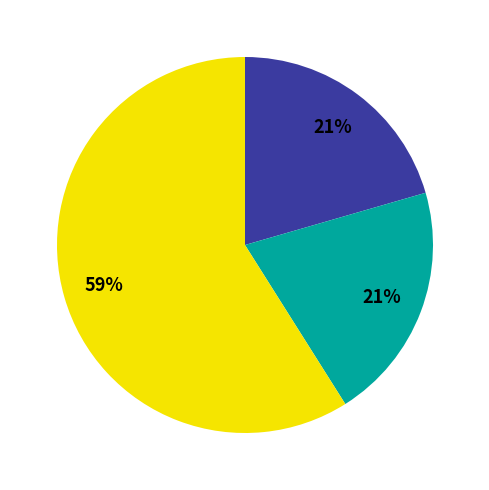

Is there a majority slice in this chart?

Yes